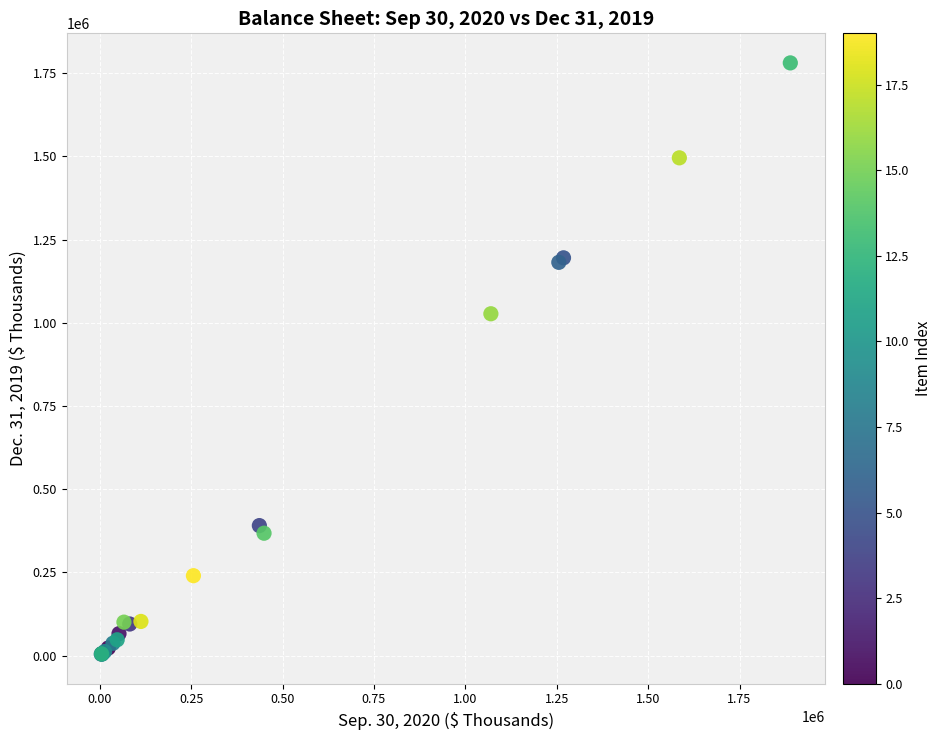

What Y value in the scatter plot is closest to 892730?

1027245